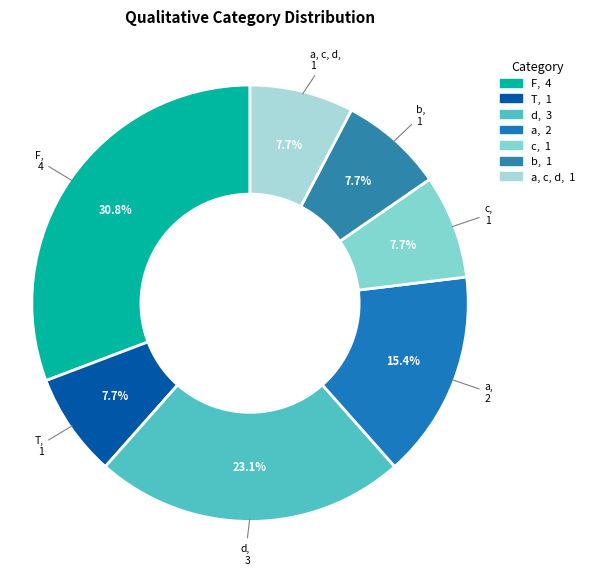

What is the smallest slice in the pie chart?

T